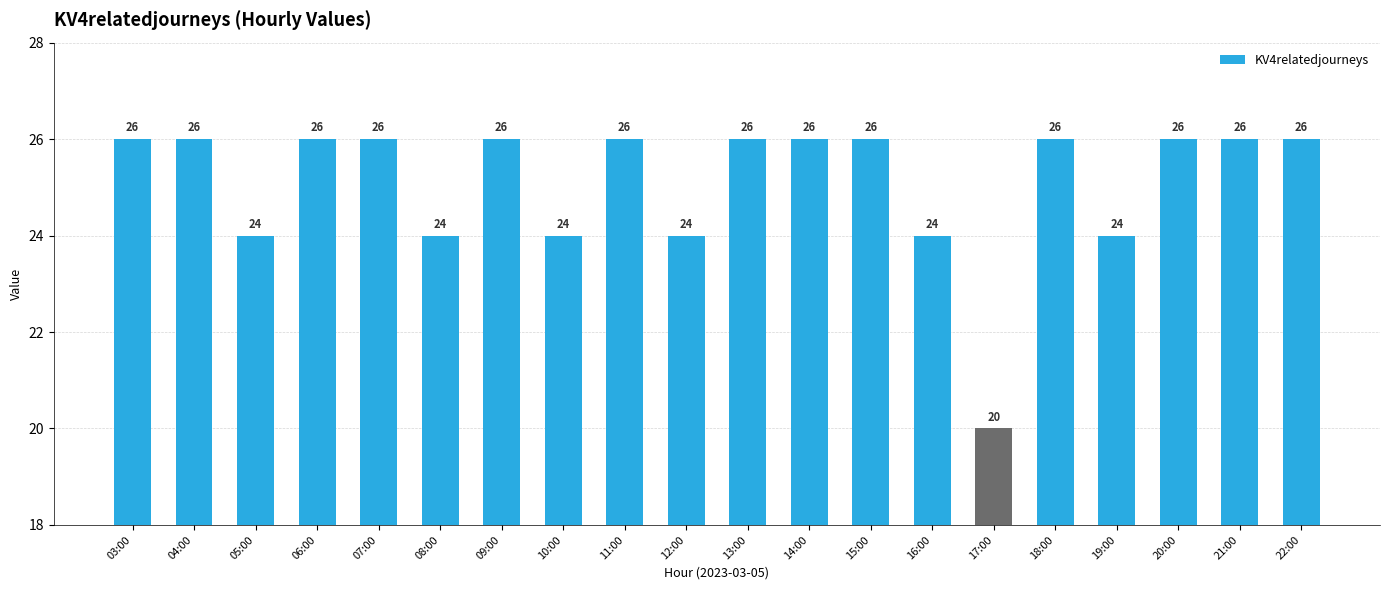

How many data points are less than 26?

7